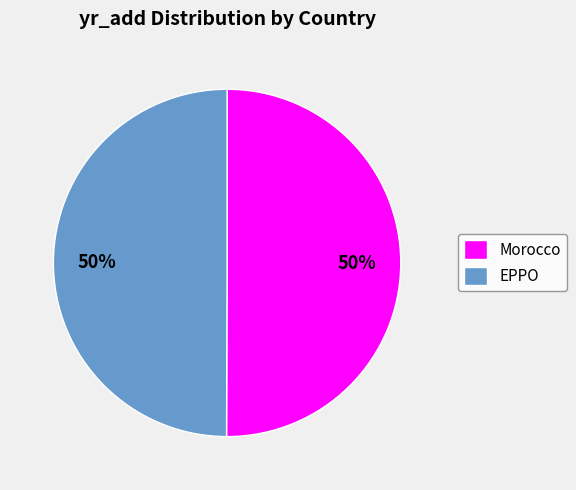

Approximately how many times larger is the value at Morocco compared to EPPO?

1.0